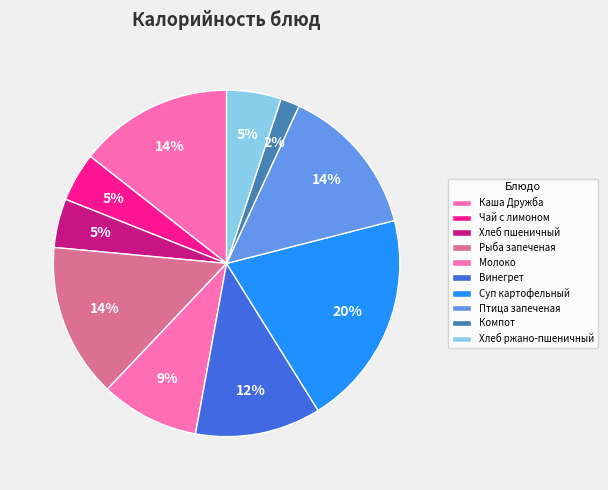

How much of the chart is everything except Птица запеченая?

85.8%